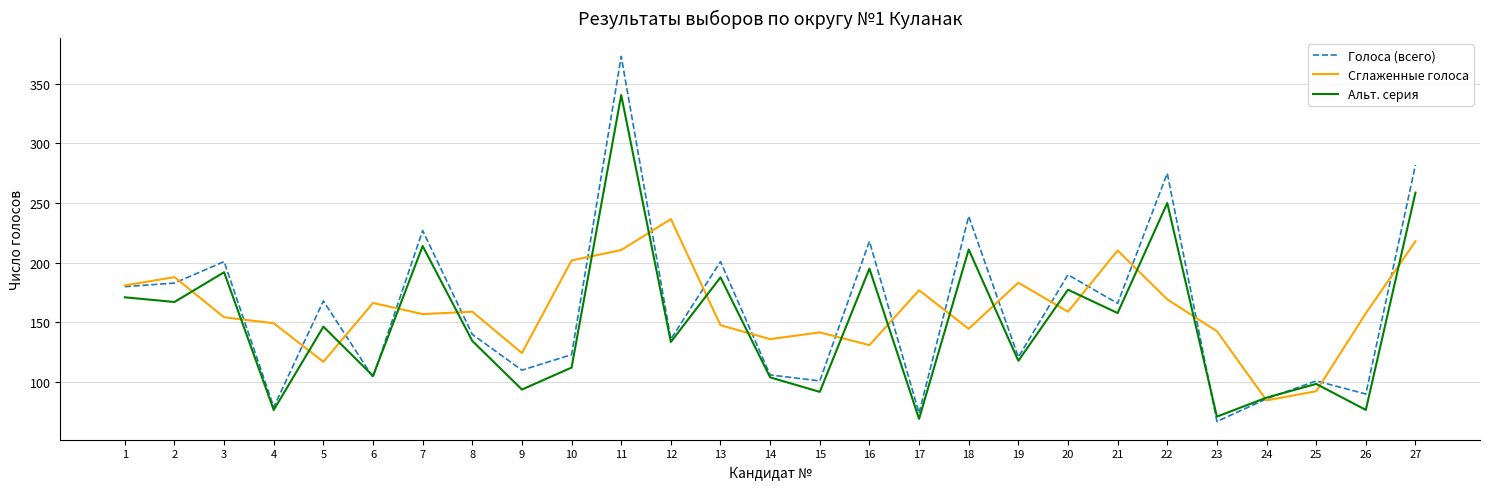

What is the maximum value shown in the chart?

373.0